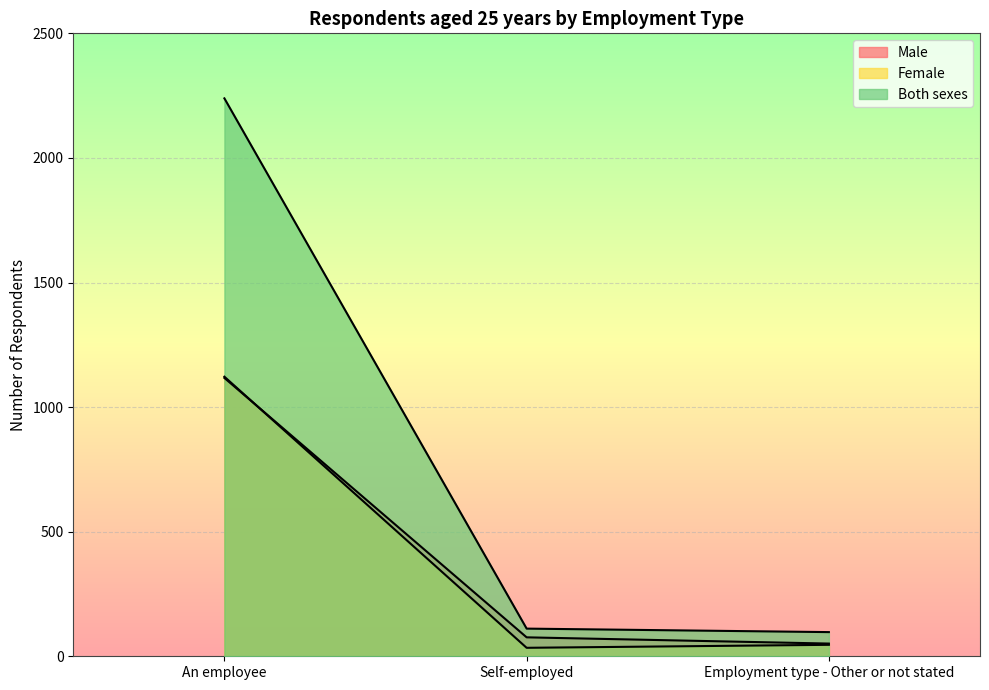

How many series are shown in this chart?

3